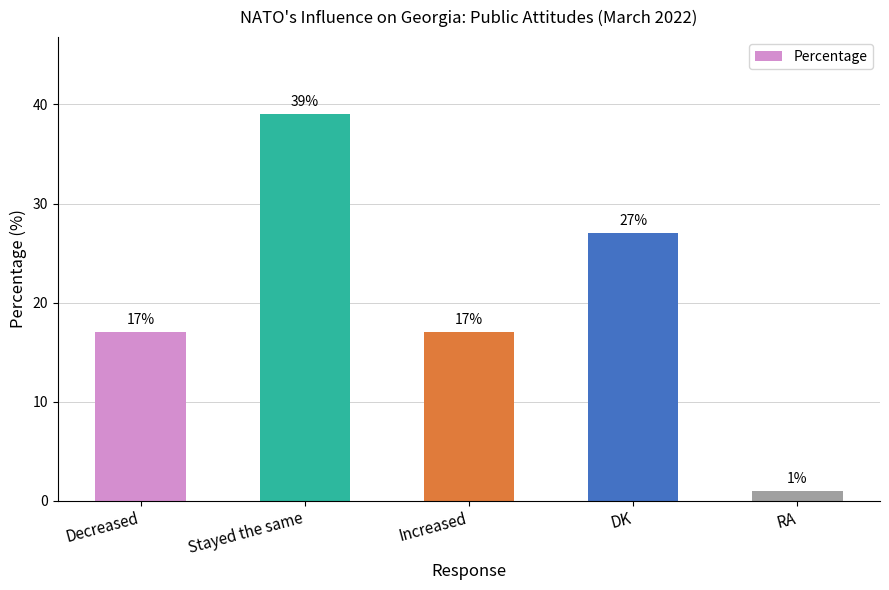

Reading left to right, what are all the values shown in this chart?

17	39	17	27	1